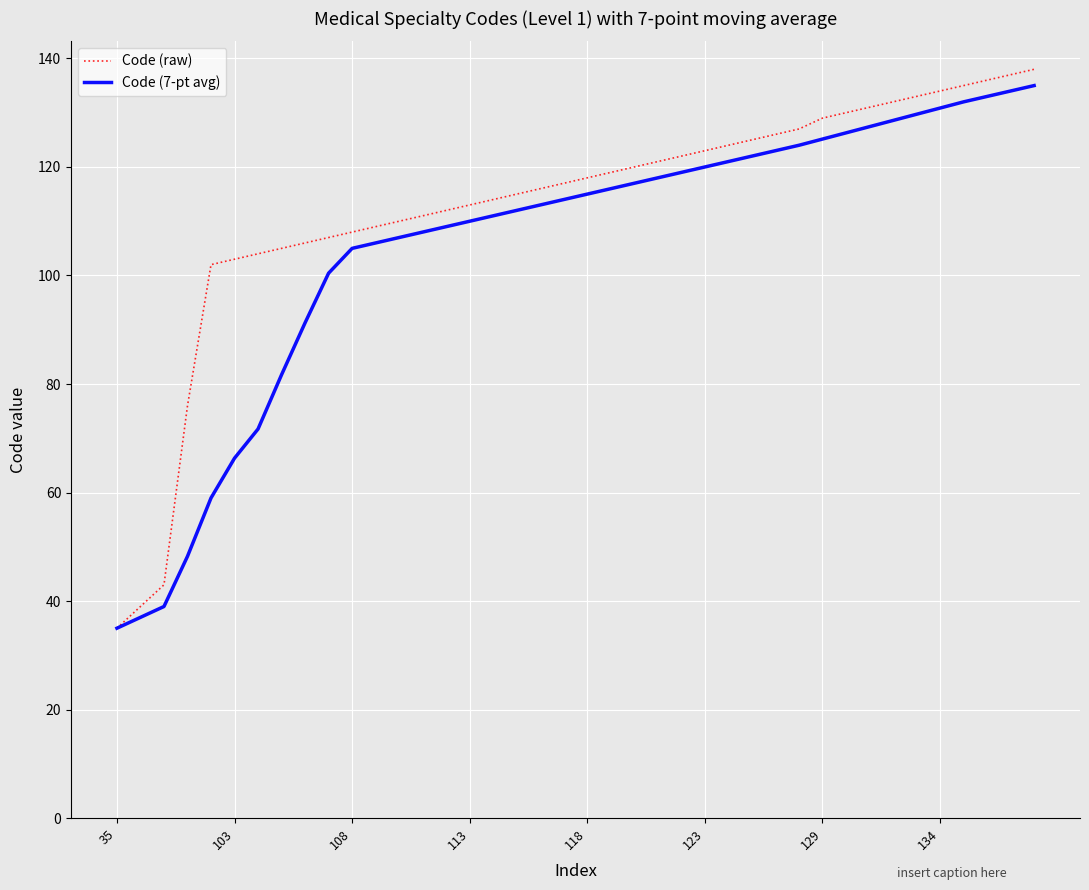

Which series has the largest total across all categories?

Code (raw)